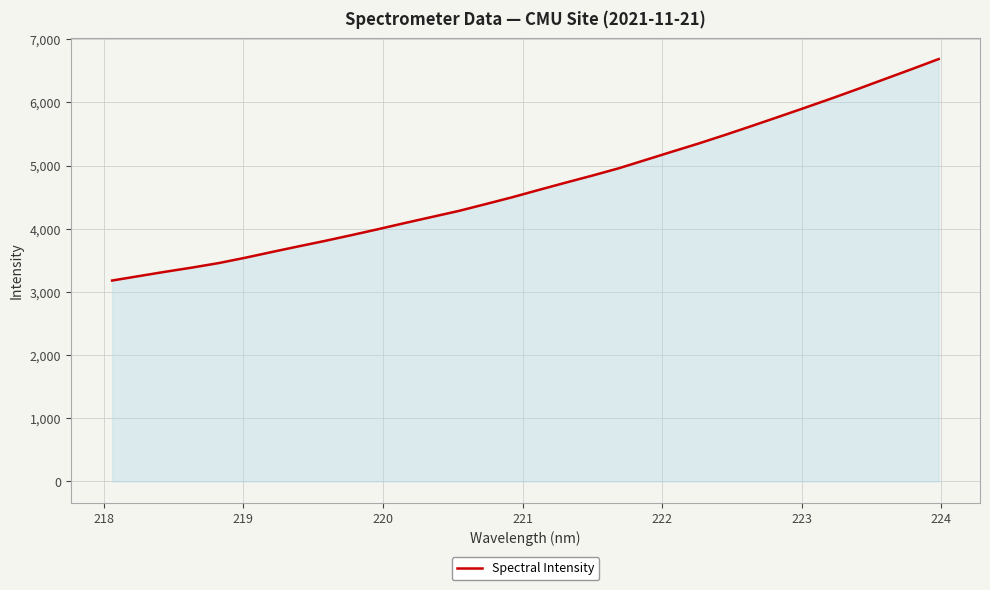

What is the minimum value shown in the chart?

3180.4